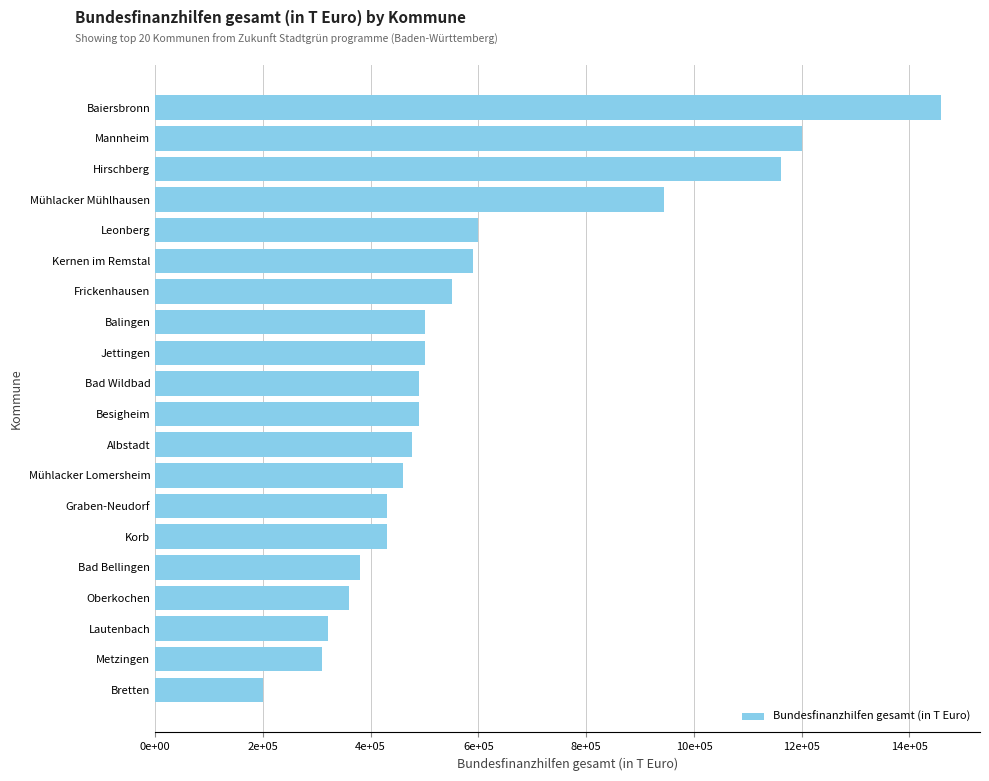

Does the chart contain stacked bars?

No